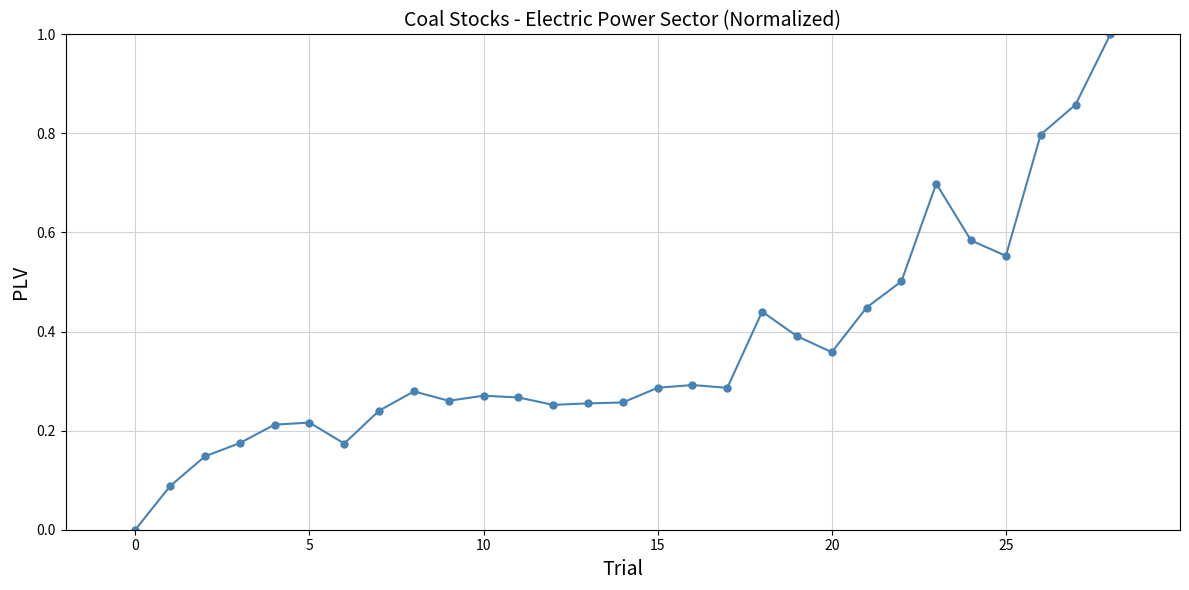

What is the greatest value displayed?

1.0